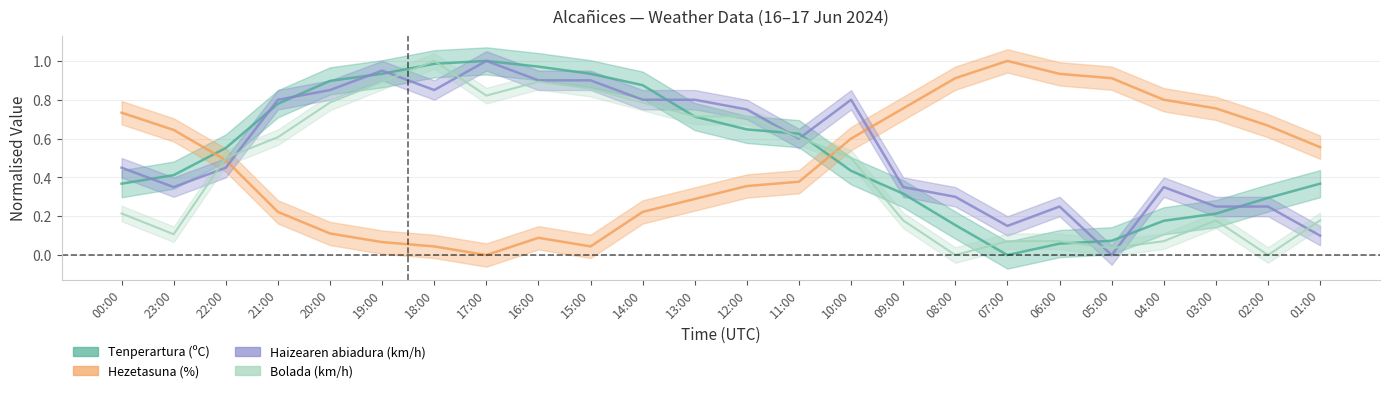

At which category does Bolada (km/h) reach its first local valley?

23:00